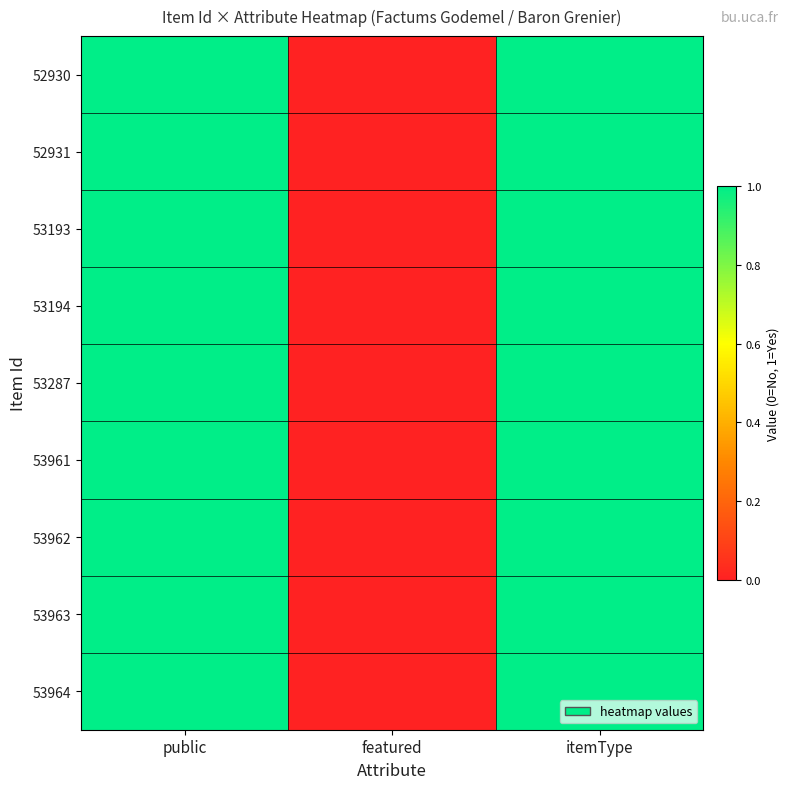

Rank the series at public from lowest to highest value.

52930, 52931, 53193, 53194, 53287, 53961, 53962, 53963, 53964